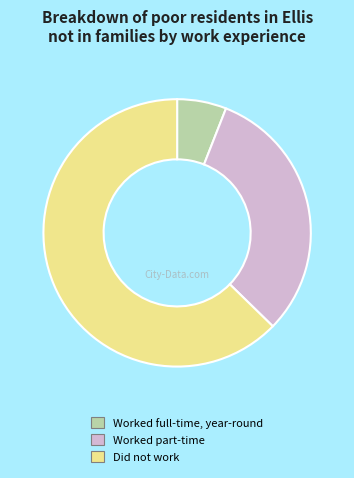

What is the majority slice?

Did not work